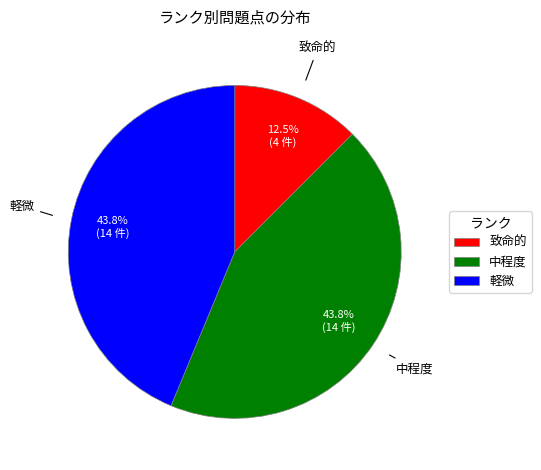

Between 軽微 and 致命的, which is larger?

軽微